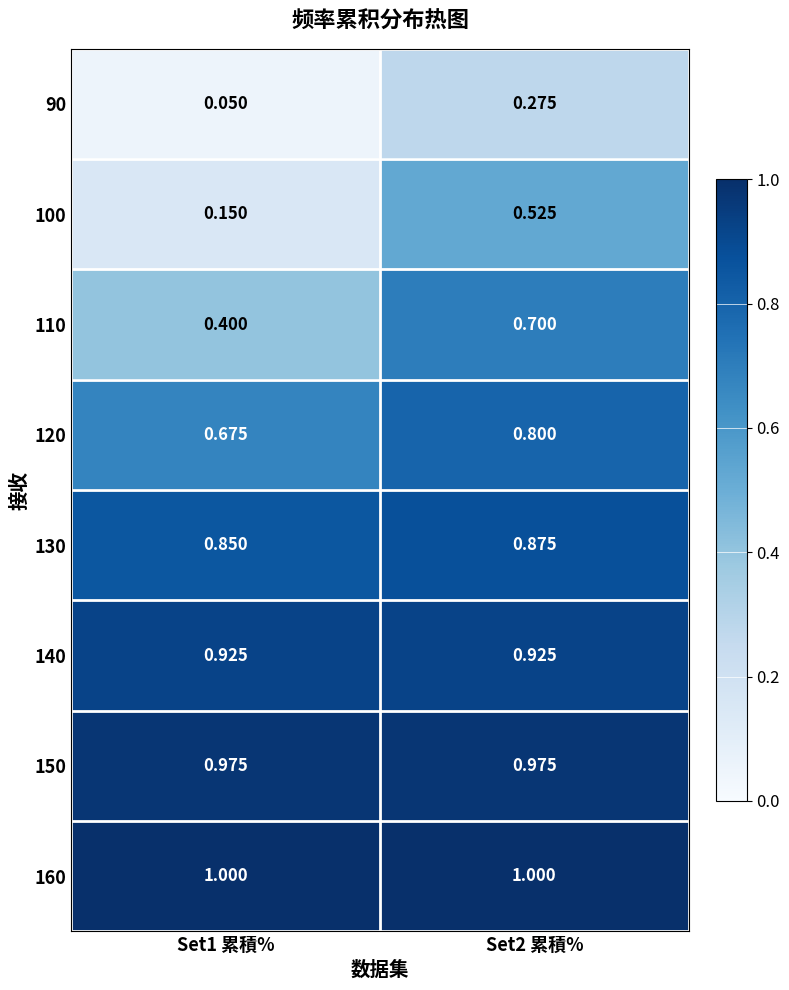

What is the difference between the highest and lowest values at Set2 累積%?

0.7